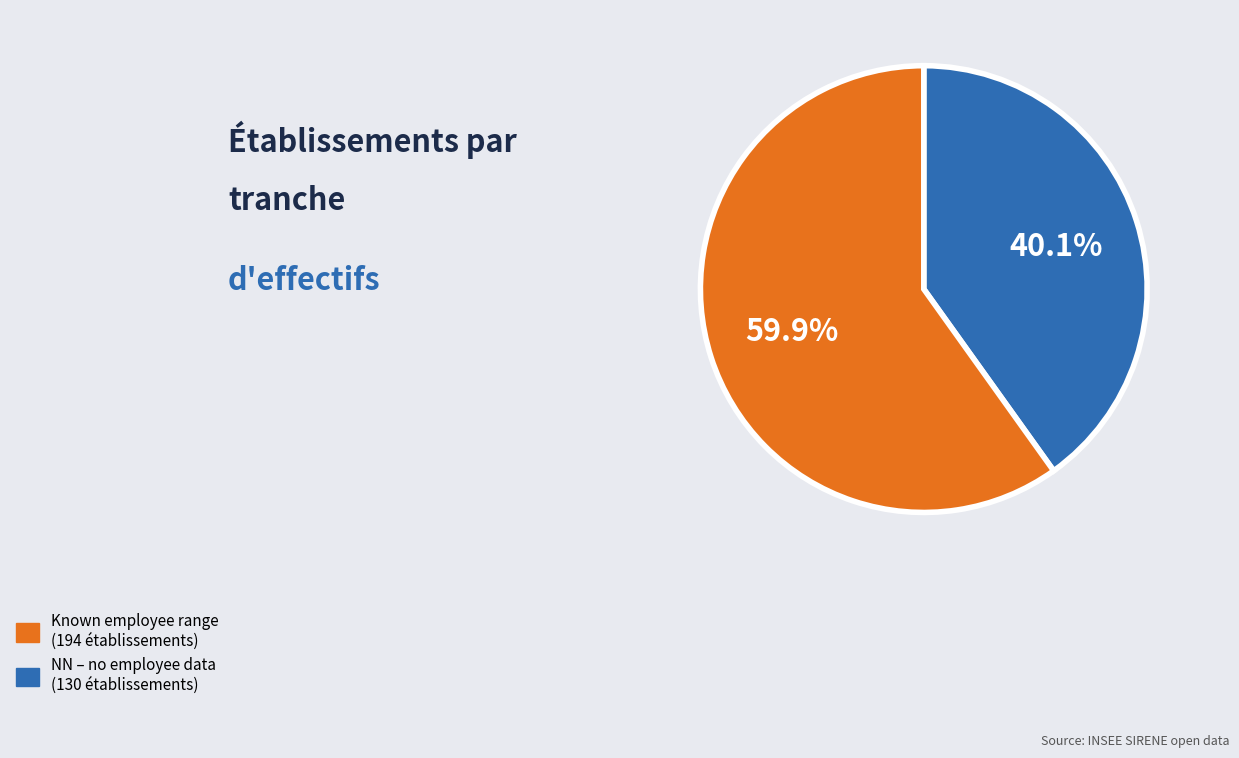

Does any single category account for the majority?

Yes